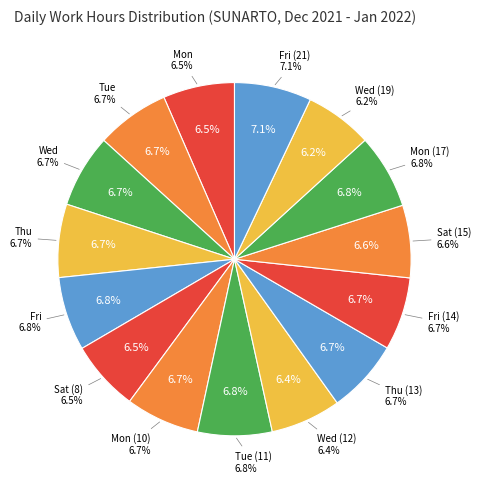

Is it true that Mon (17) is 7% of the pie?

True